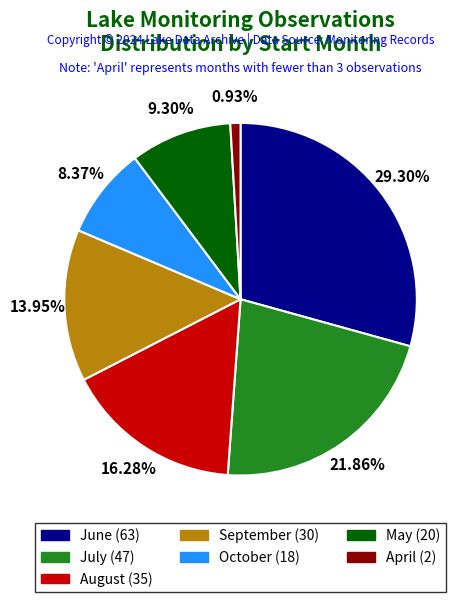

Combined, do June (63) and August (35) account for over 50%?

No